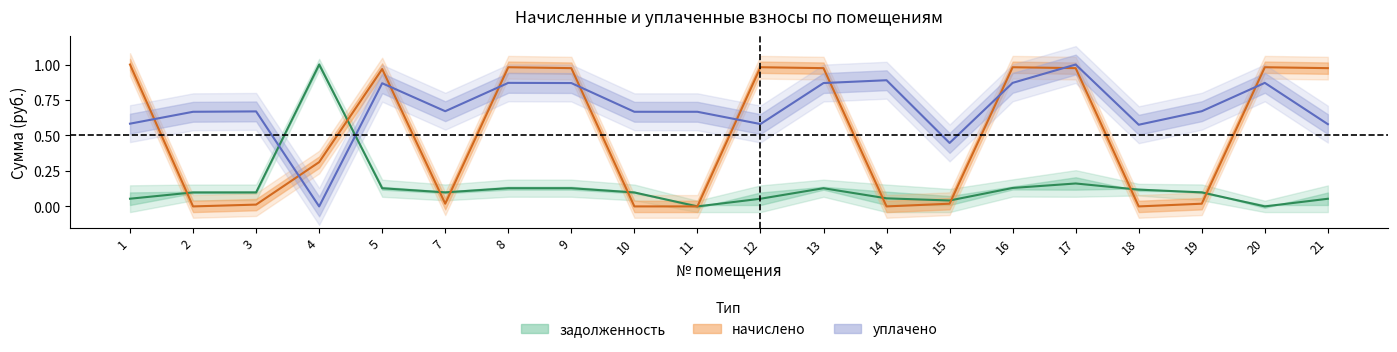

In начислено, how many points are lower than both neighbors (excluding endpoints)?

4